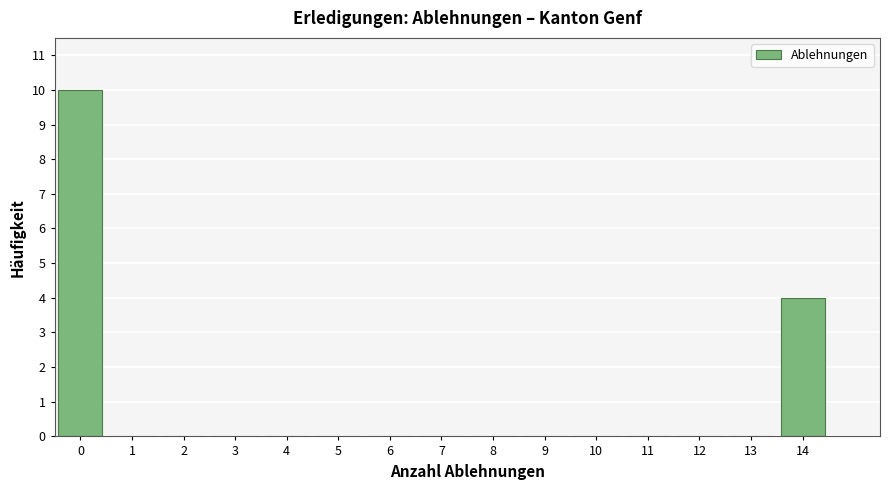

Reading left to right, list all the values displayed in this chart.

0=10	1=0	2=0	3=0	4=0	5=0	6=0	7=0	8=0	9=0	10=0	11=0	12=0	13=0	14=4